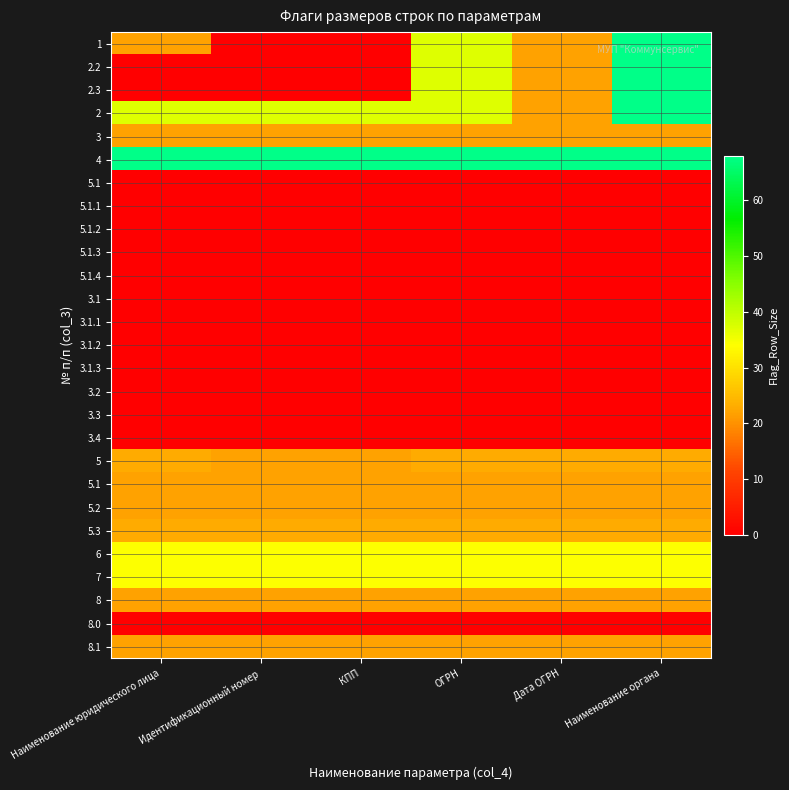

How many categories are shown in the chart?

6